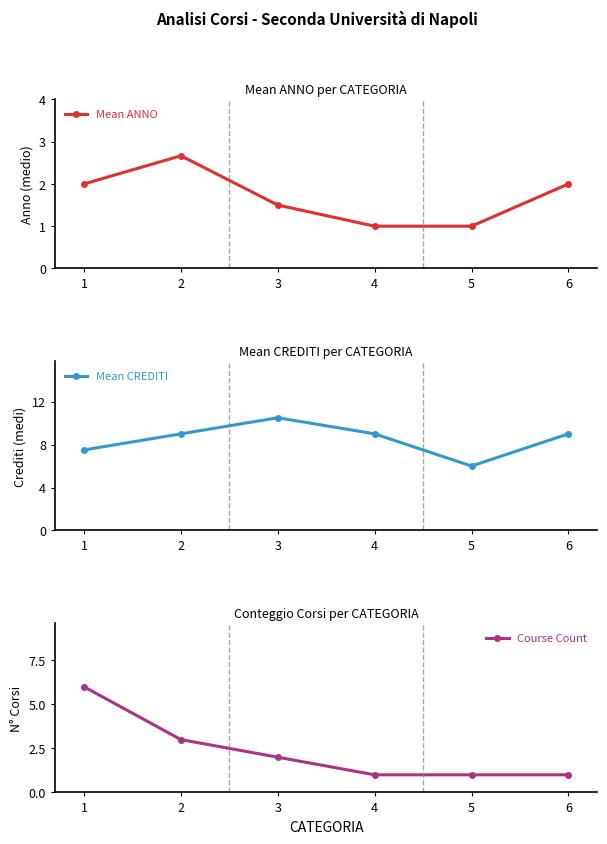

Rank the series by their maximum value, from highest to lowest.

Mean CREDITI, Course Count, Mean ANNO